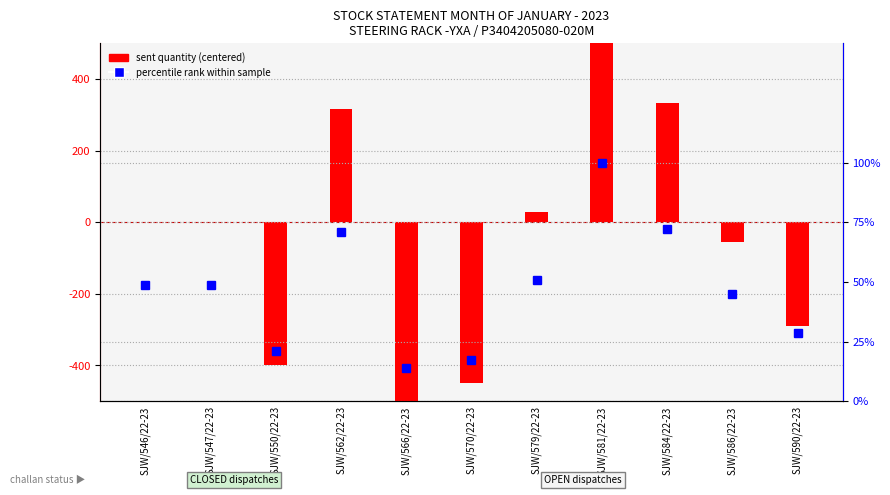

Rank the series by their average value, from highest to lowest.

percentile rank within sample, sent quantity (centered)